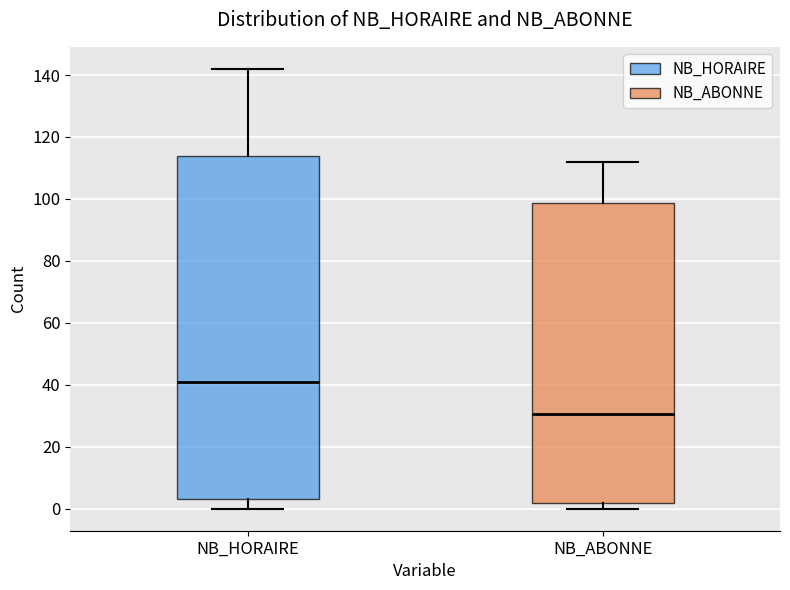

Reading left to right, transcribe this box plot: for each box, give where its median line is, the range the box spans, and where its two whiskers end, as read against the y-axis. The values are not printed on the chart, so give them approximately, as read against the axis.

NB_HORAIRE: median 42, box 4 to 114, whiskers 0 to 142
NB_ABONNE: median 30, box 2 to 98, whiskers 0 to 112